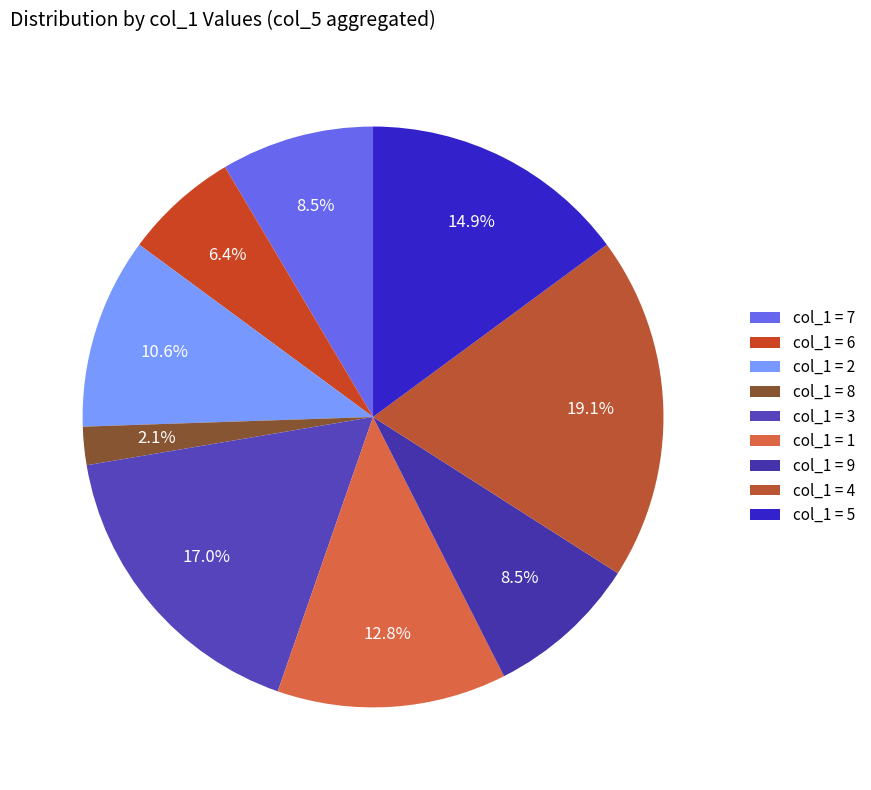

How many segments does this pie chart have?

9